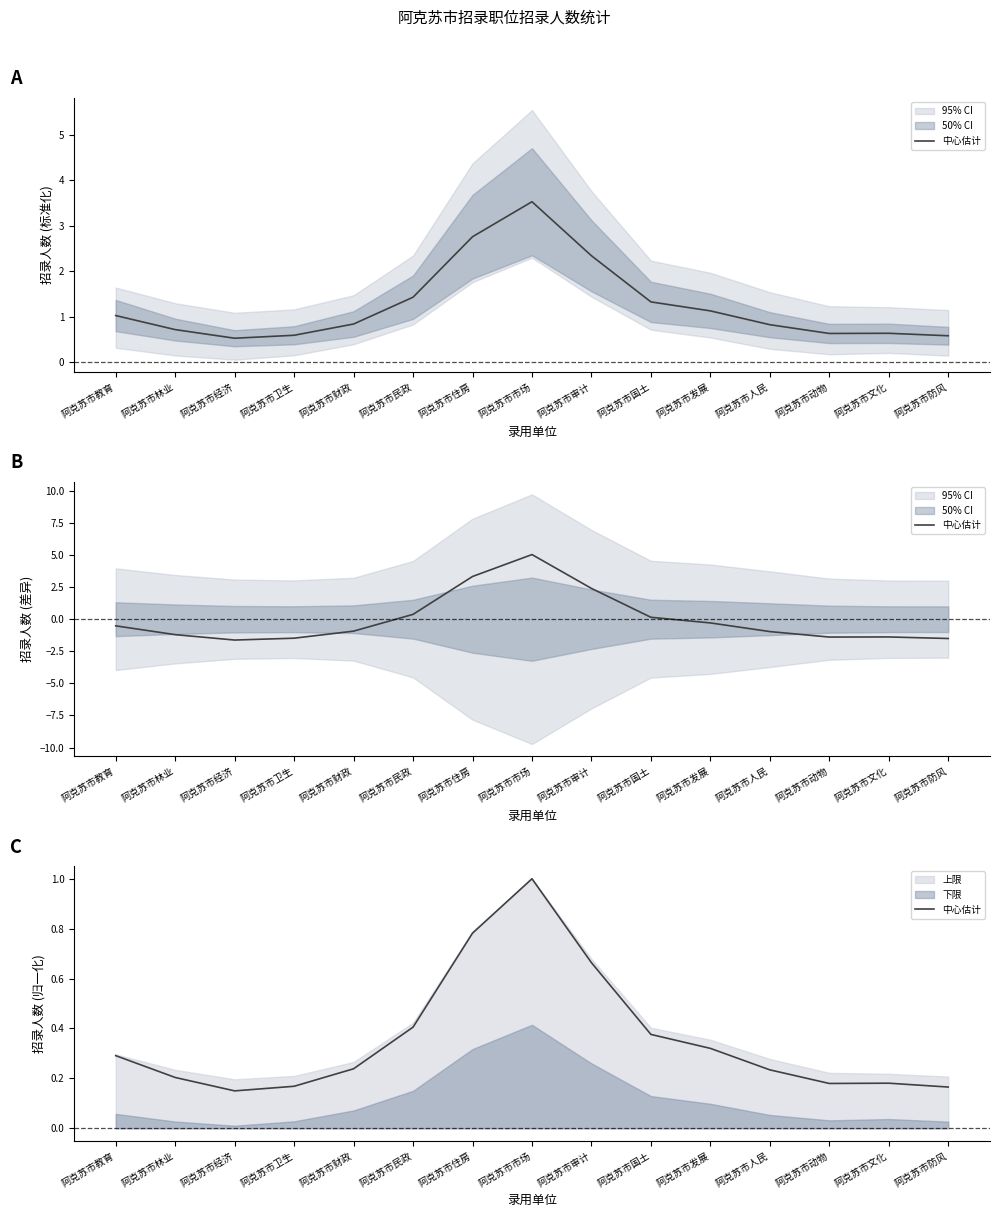

What is the greatest value displayed?

1.0